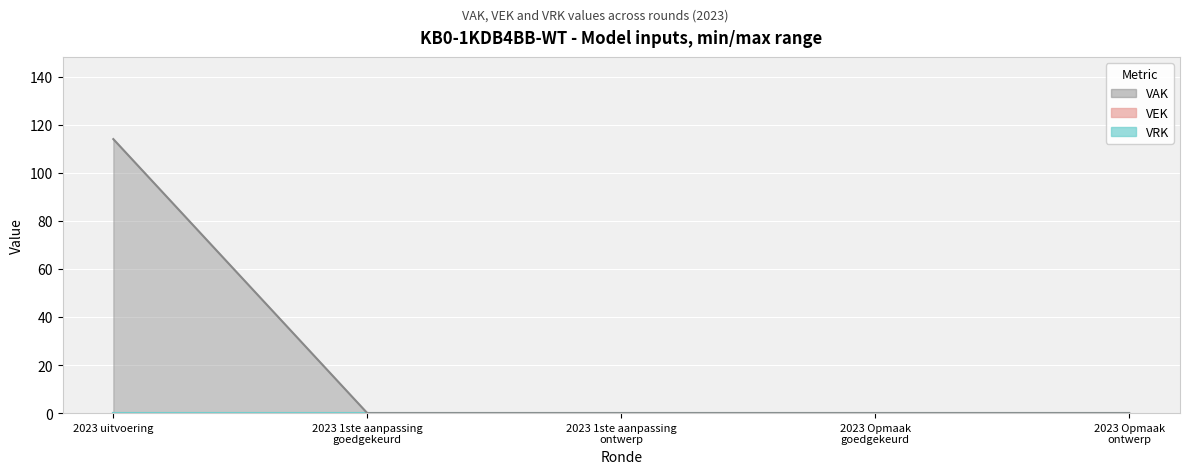

Reading right to left, list all the values displayed in this chart.

VEK: 0	0	0	0	0
VRK: 0	0	0	0	0
VAK: 0	0	0	0	114